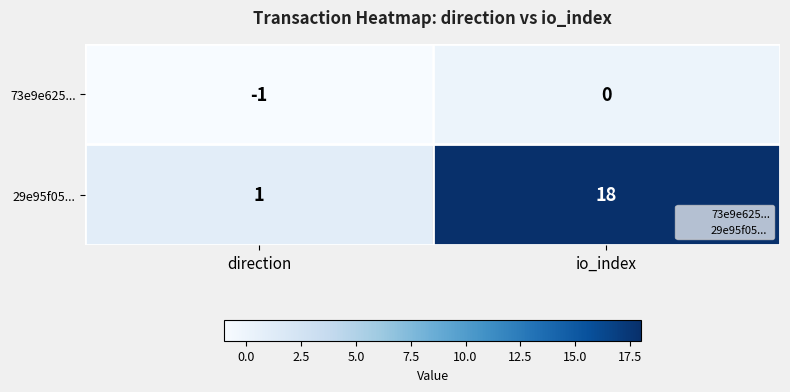

What is the average value of the 29e95f05... series?

10